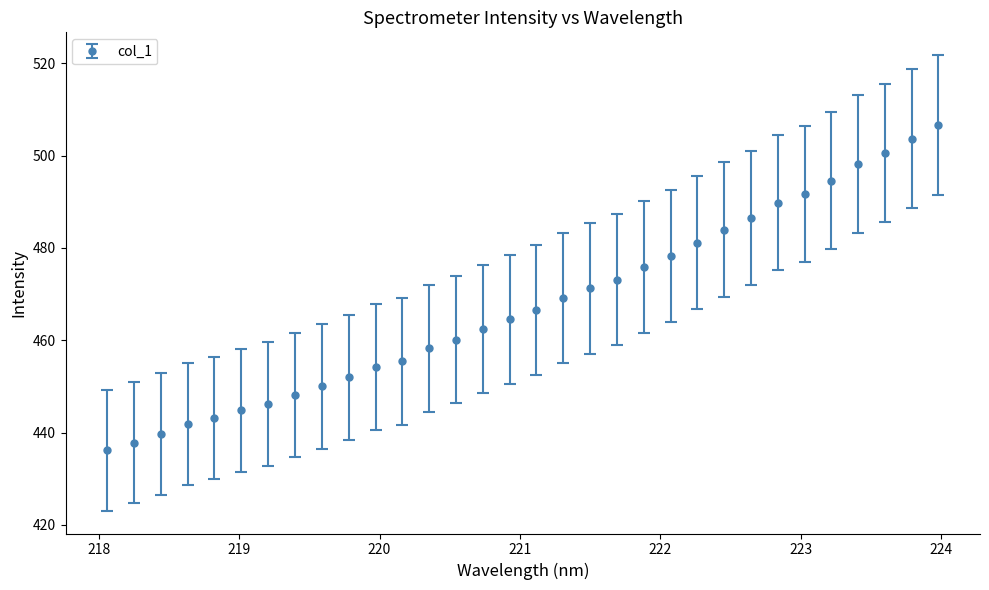

Reading left to right, what are all the values shown in this chart?

436.2	437.8	439.7	441.8	443.2	444.8	446.1	448.2	450.1	452.0	454.2	455.4	458.2	460.2	462.5	464.6	466.6	469.2	471.2	473.1	475.9	478.3	481.2	484.0	486.5	489.8	491.6	494.5	498.2	500.6	503.7	506.6